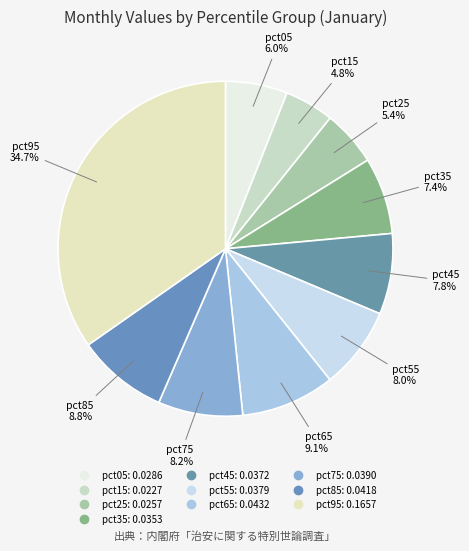

To the nearest percent, what is the difference between the pct35 and pct65 slice percentages?

2%